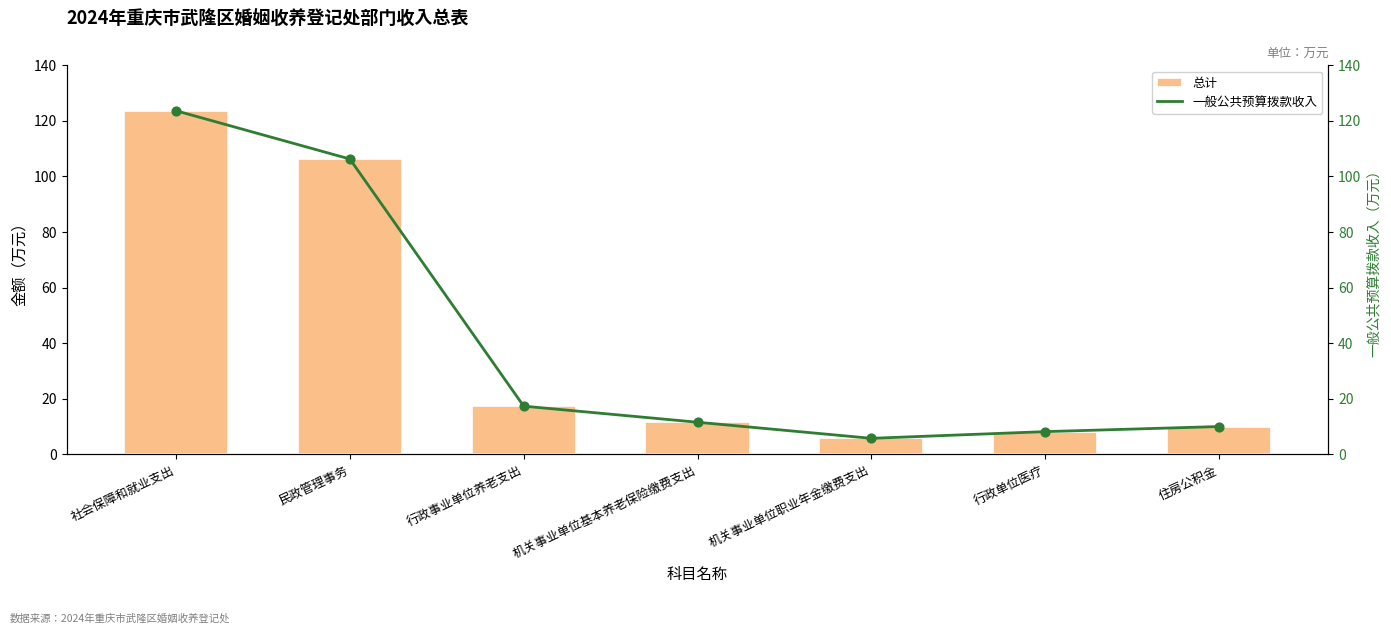

What are all the series names shown in the legend?

总计, 一般公共预算拨款收入